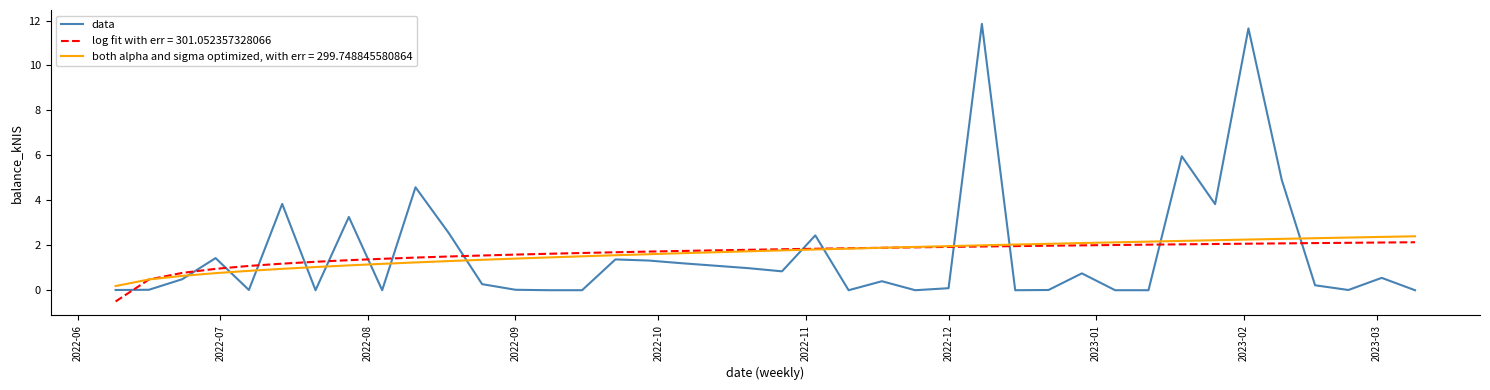

True or false: data and log fit with err = 301.052357328066 cross at least once.

True